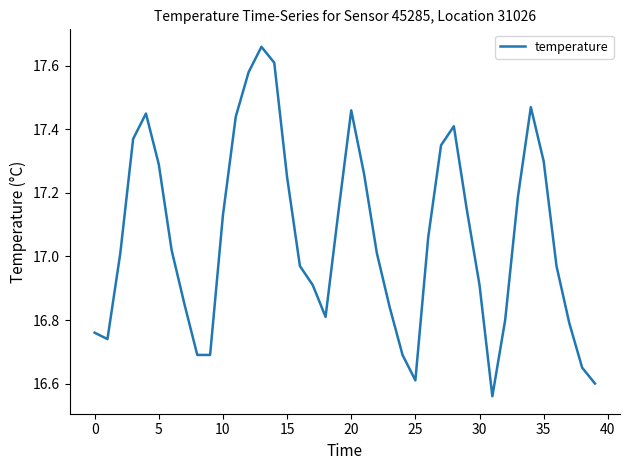

What is the difference between the maximum and minimum values?

1.1